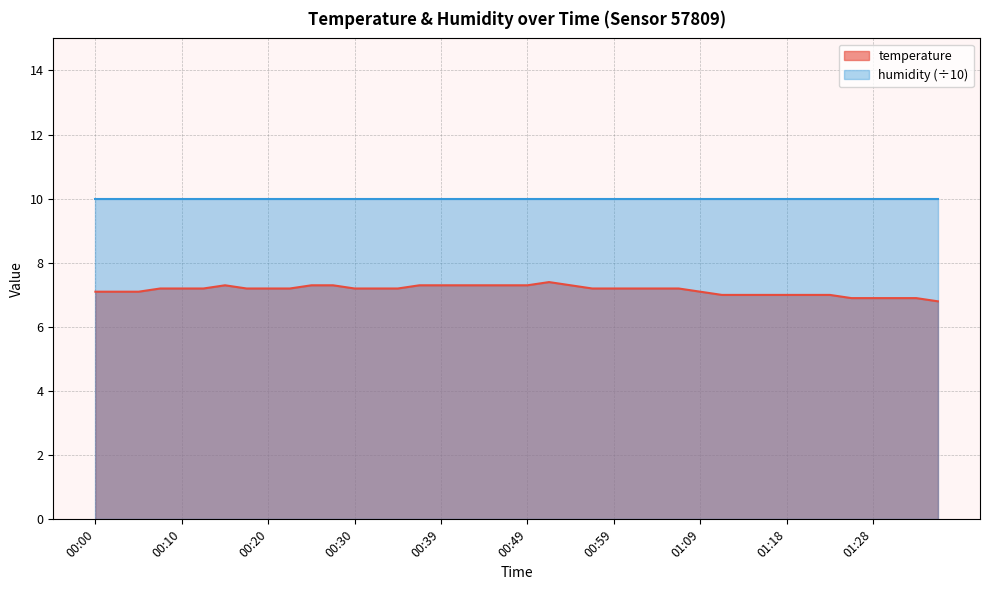

What is the smallest value displayed?

6.8